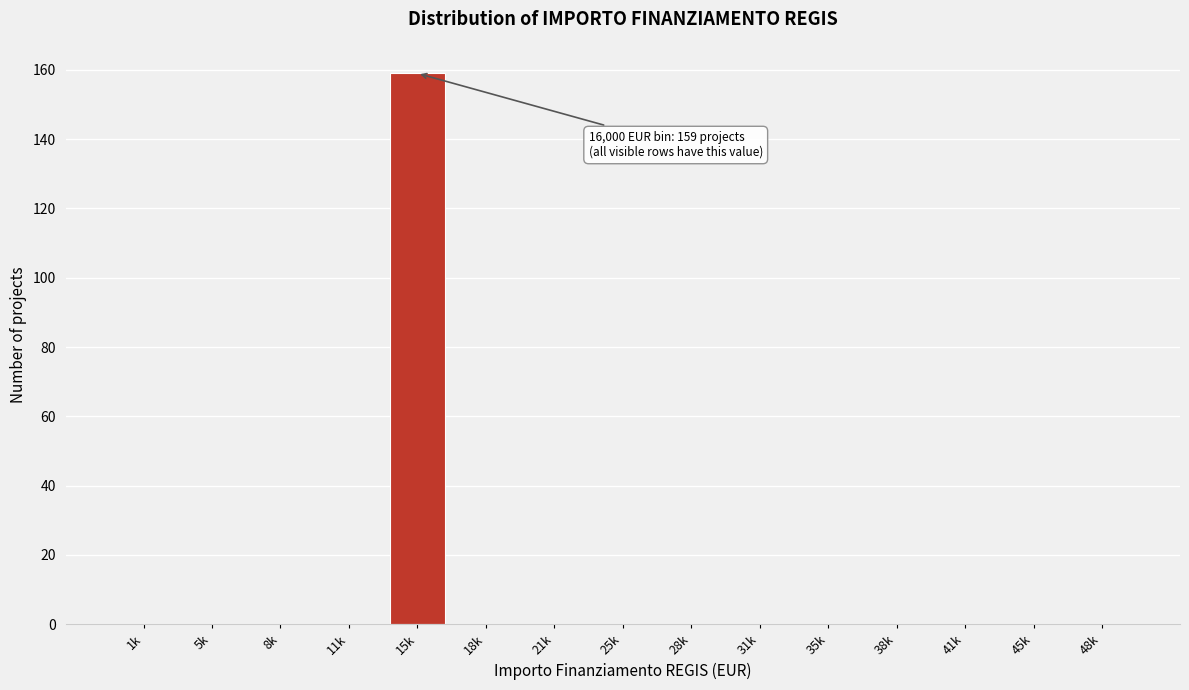

Reading left to right, extract all data points from this chart.

1k=0	5k=0	8k=0	11k=0	15k=159	18k=0	21k=0	25k=0	28k=0	31k=0	35k=0	38k=0	41k=0	45k=0	48k=0